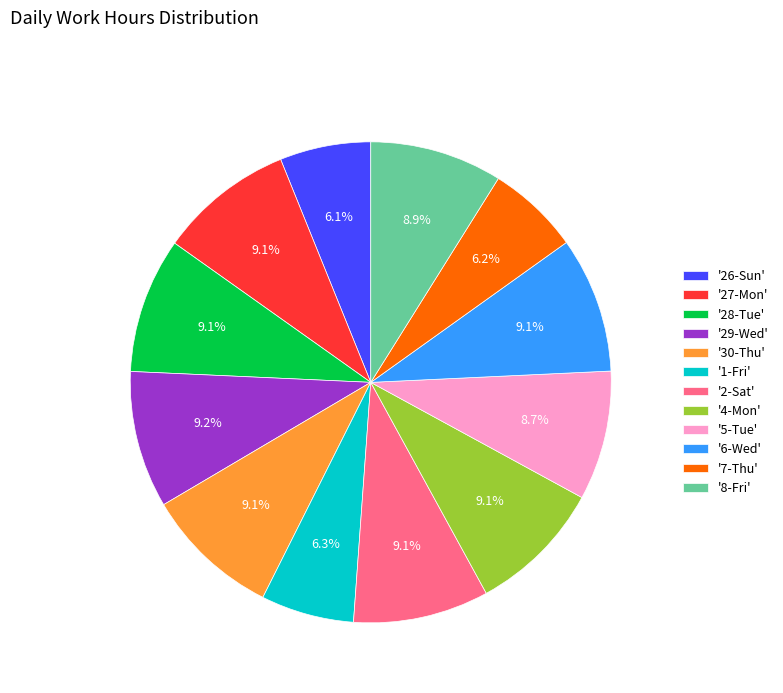

Is there a majority slice in this chart?

No